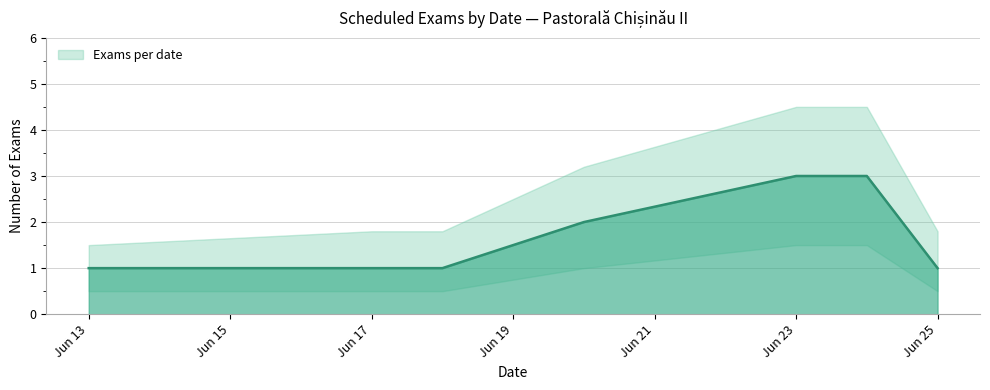

How many values are between 1 and 3?

7